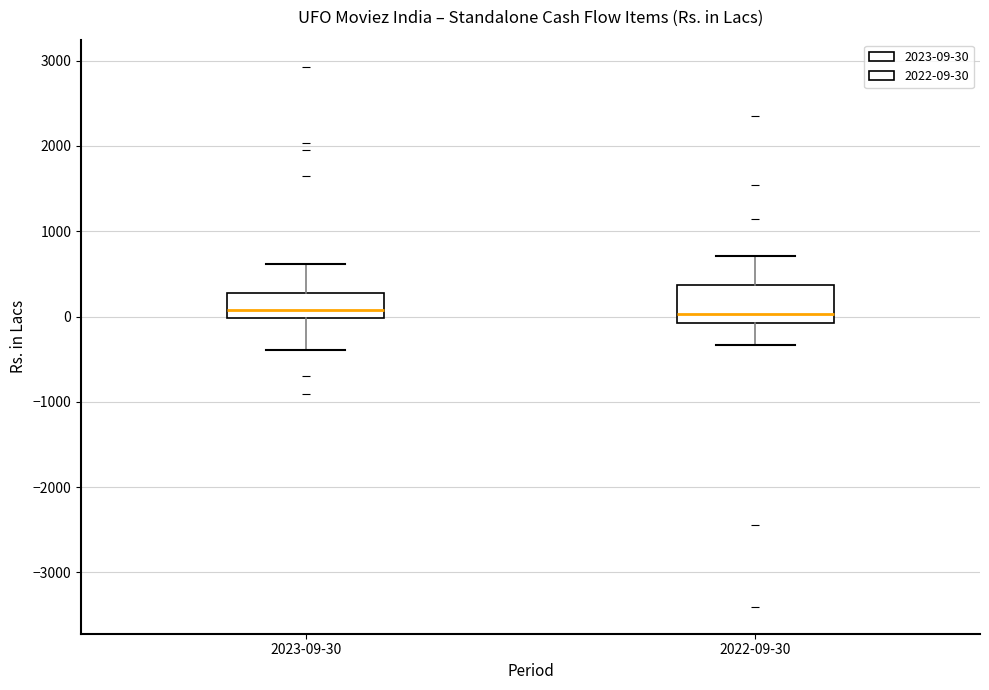

Which box is the tallest, from its lower edge to its upper edge?

2022-09-30